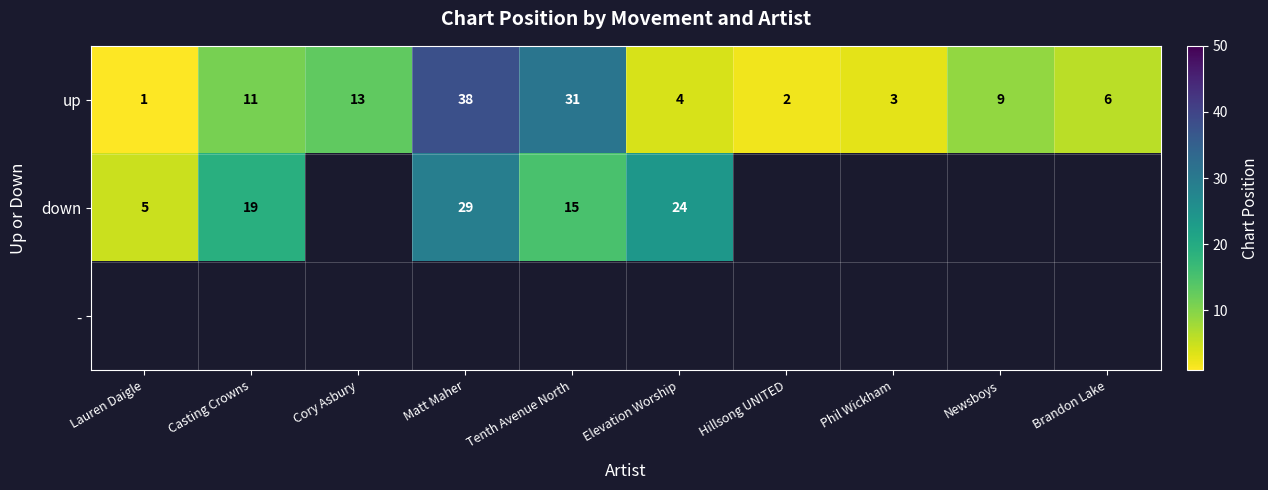

Where does the up series first go above 9?

Casting Crowns